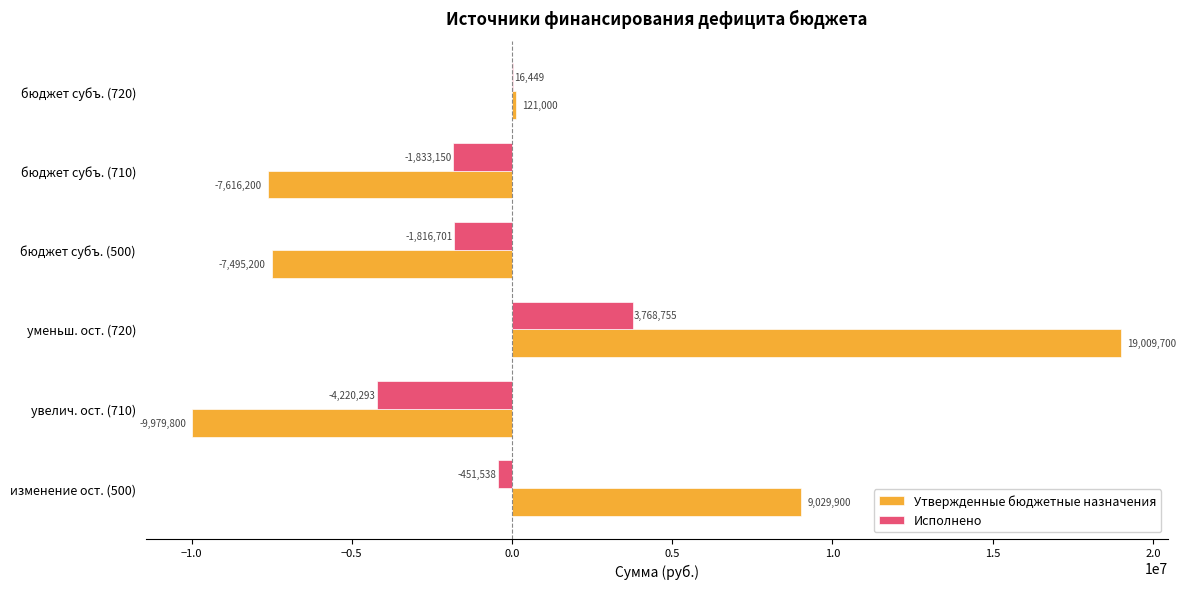

Where is Исполнено nearest to the value -225769?

изменение ост. (500)